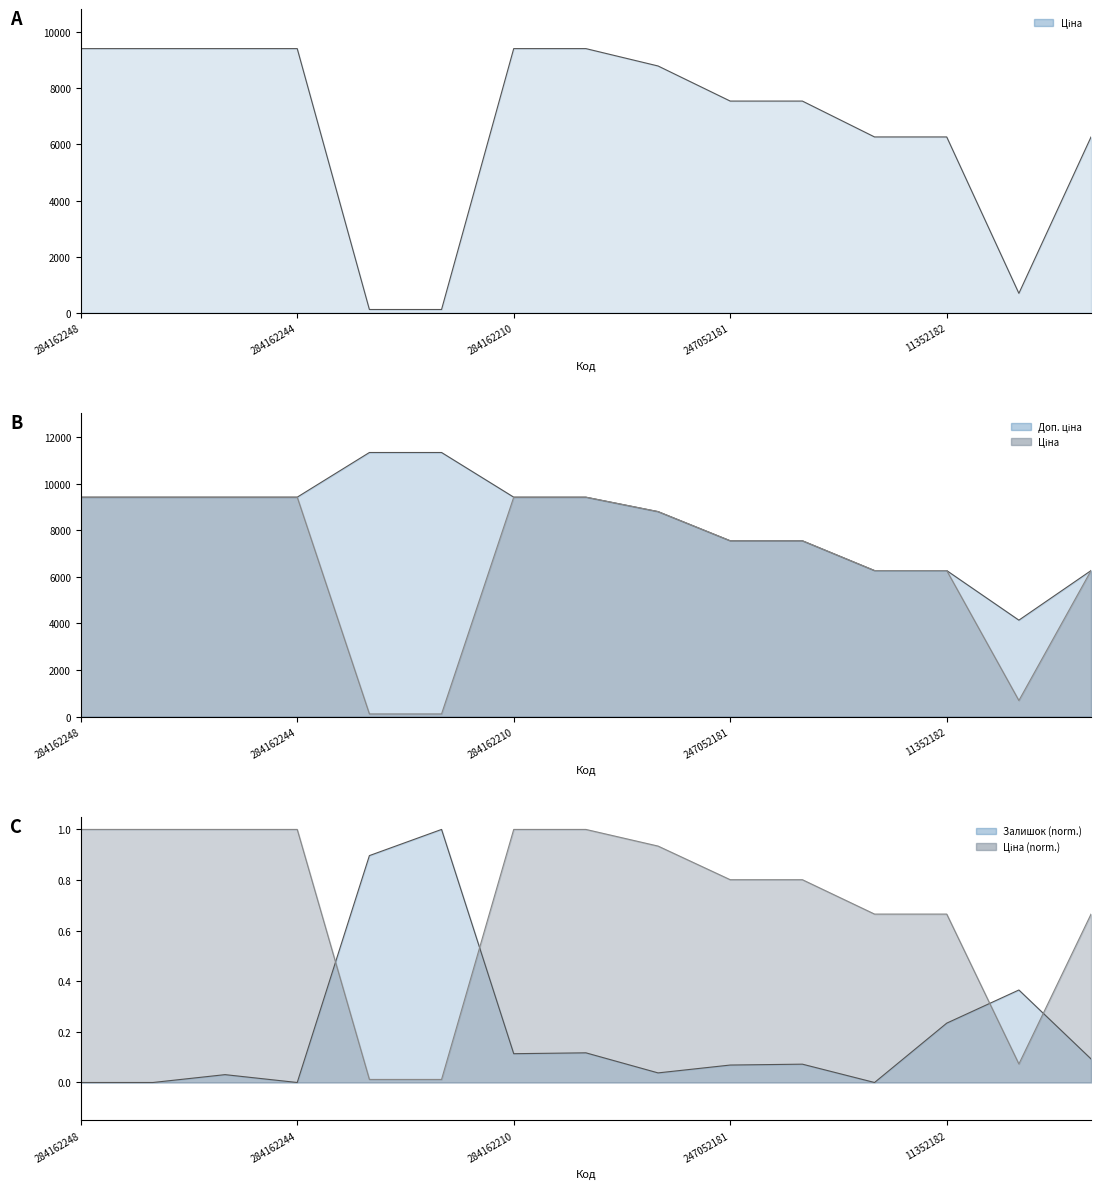

Is it true that Залишок line equals 0.1 at 284162210?

True